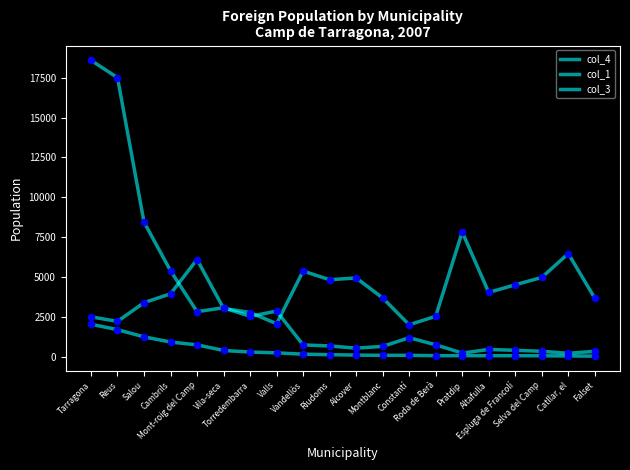

What is the total value across all series at Selva del Camp?

5426